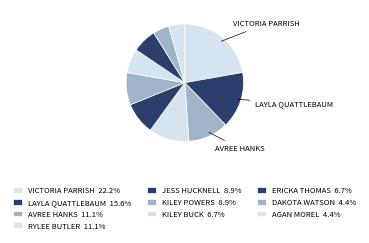

What portion of the pie excludes JESS HUCKNELL?

91.1%